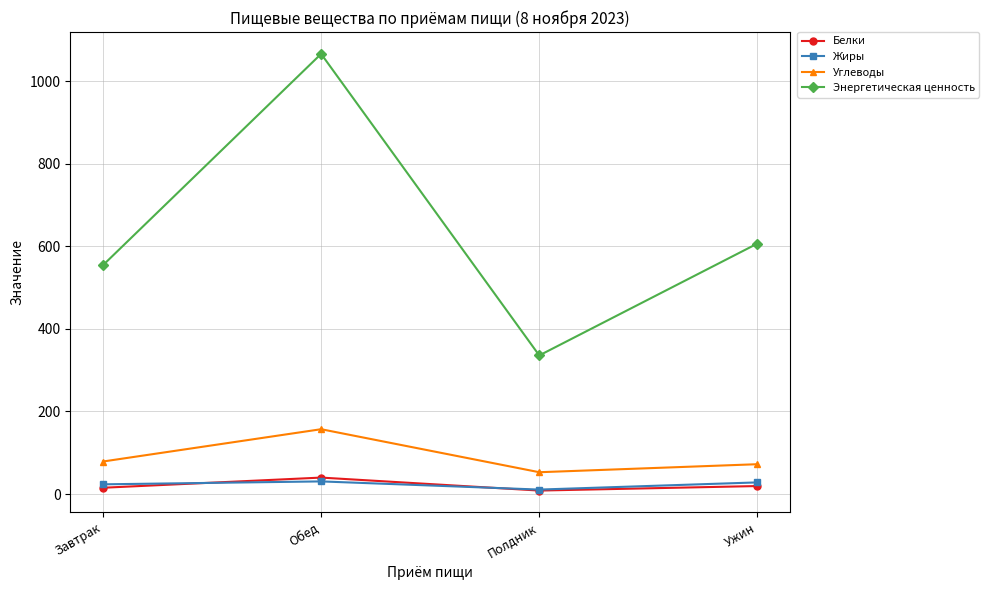

The value of Энергетическая ценность at Обед is 488.5. True or false?

False